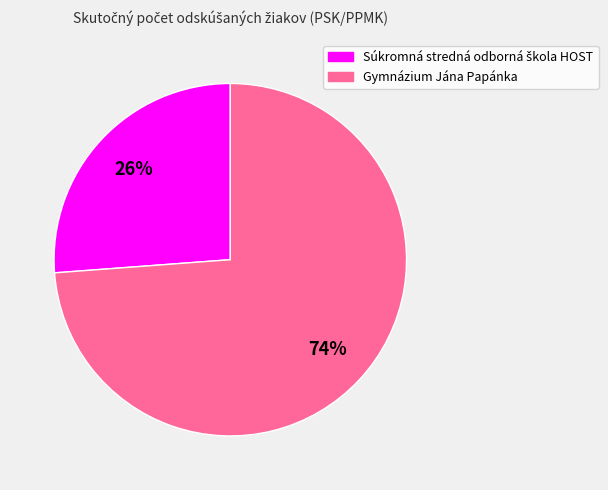

Does Gymnázium Jána Papánka account for over 50% of the chart?

Yes